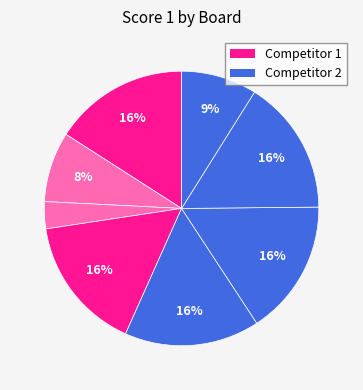

Rank the categories by value from highest to lowest.

Board 1, Board 4, Board 5, Board 6, Board 7, Board 8, Board 2, Board 3